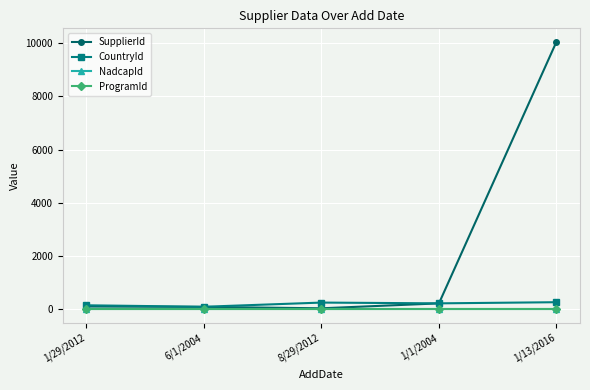

Which series has the widest spread of values?

SupplierId